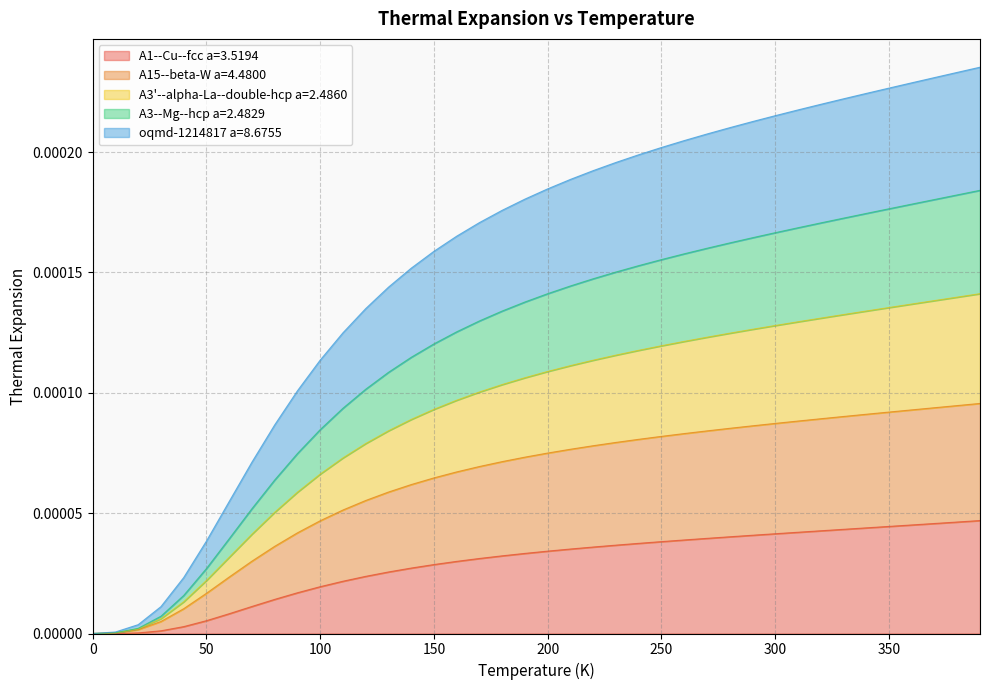

The value of oqmd-1214817 a=8.6755 at 200.0 is 0.0. True or false?

False